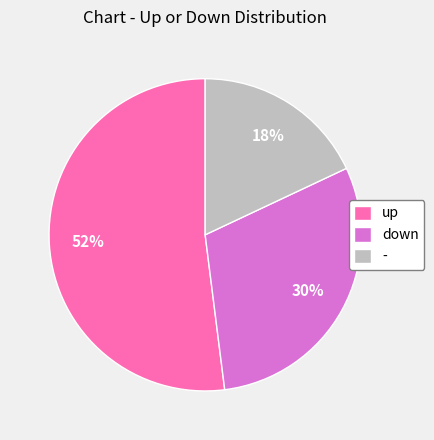

Is the sum of - and down greater than half?

No